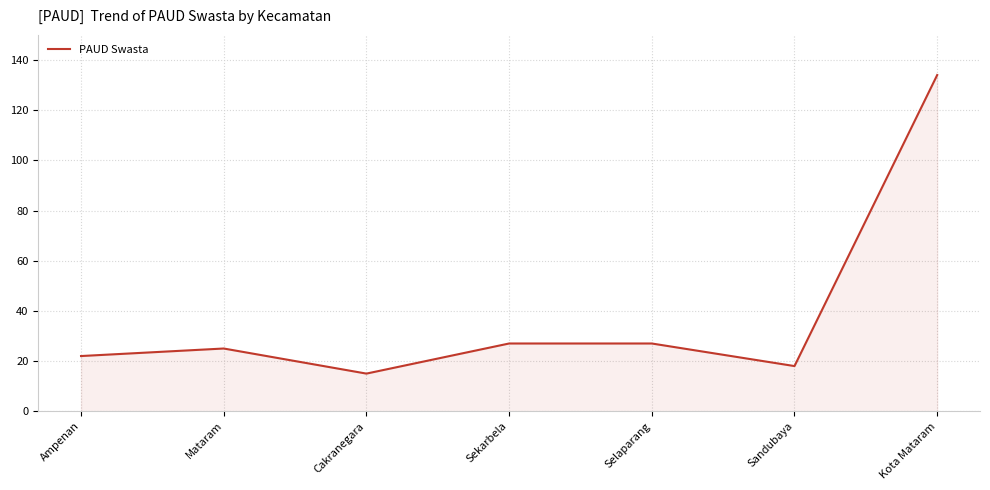

Which category has the lowest value across all series?

Cakranegara